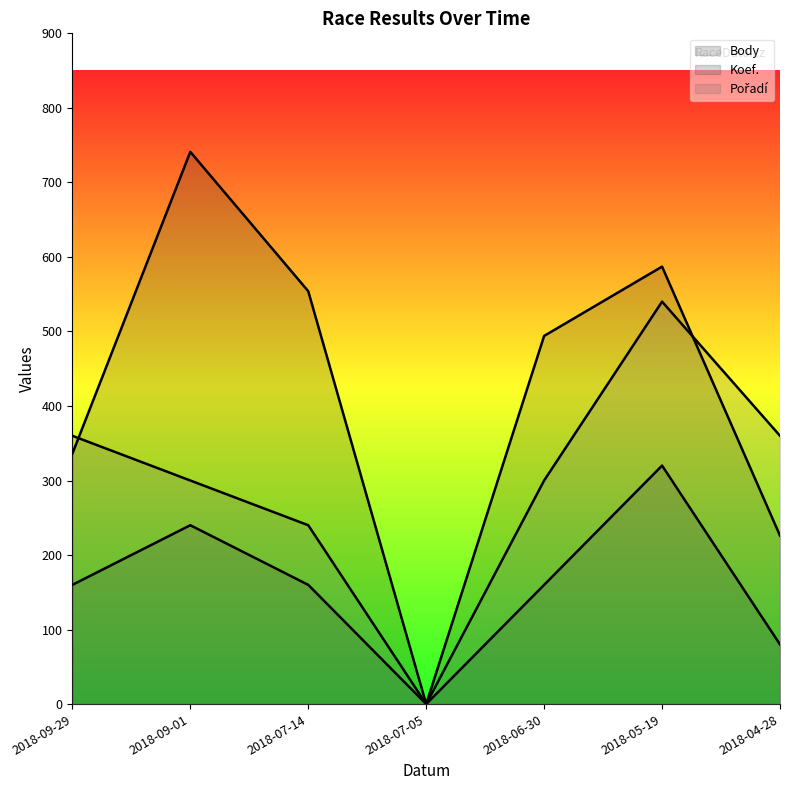

Does the chart display data point markers on the line(s)?

No